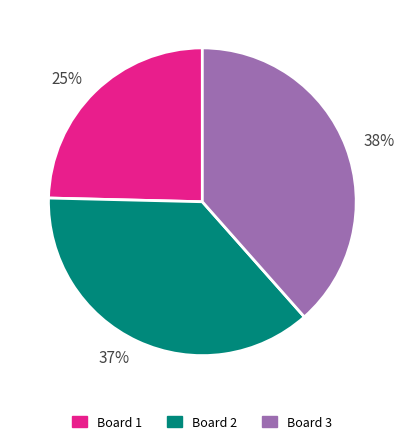

What percentage is the 37% slice, to the nearest percent?

37%